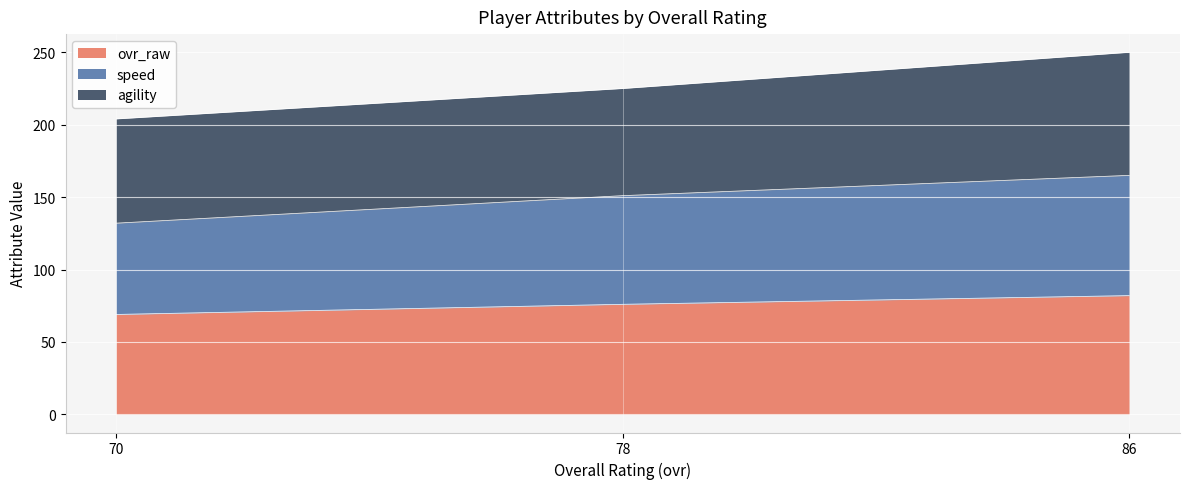

At which category is the sum across all series the highest?

86